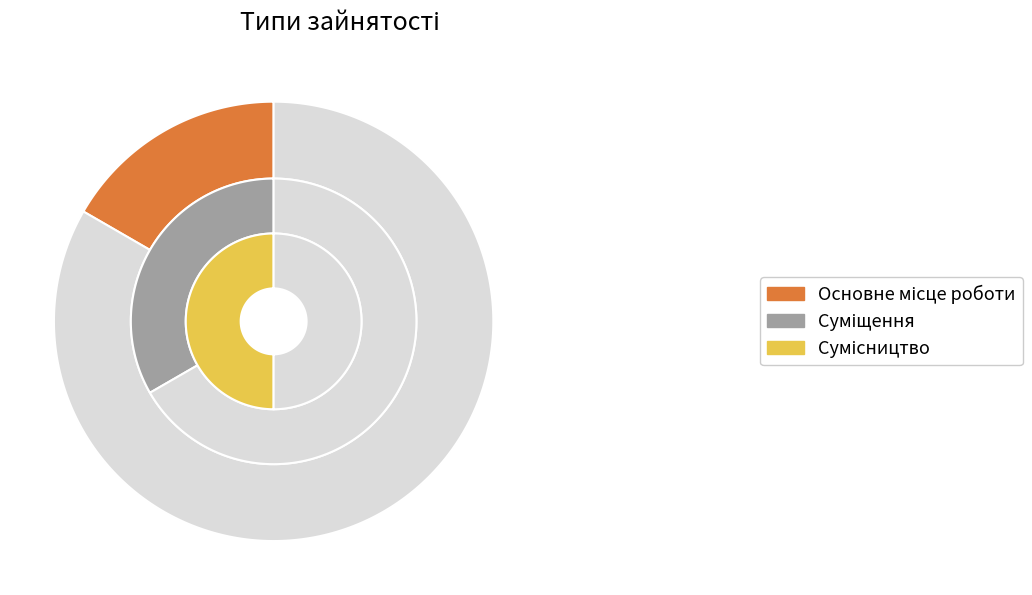

Combined, do Основне місце роботи and Сумісництво account for over 50%?

Yes